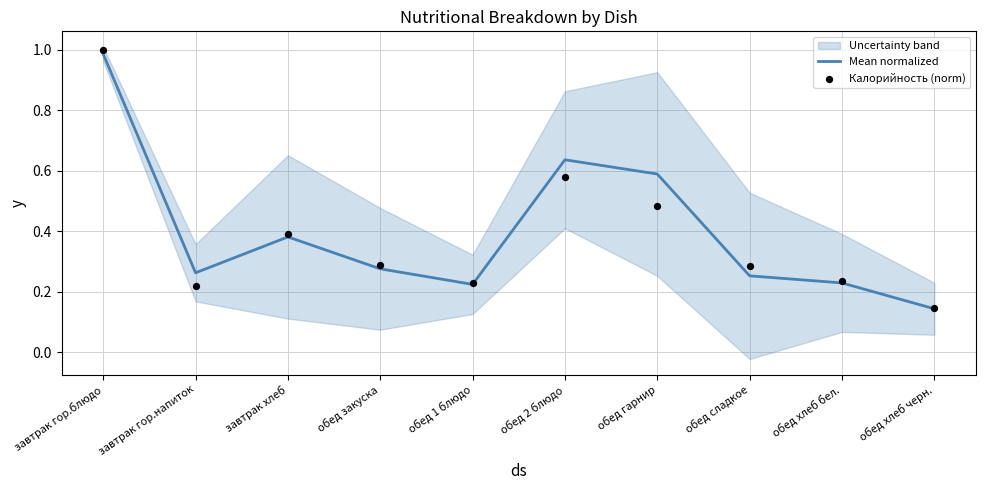

Is the value of Калорийность (norm) at обед 1 блюдо greater than the value of Mean normalized at завтрак гор.блюдо?

No